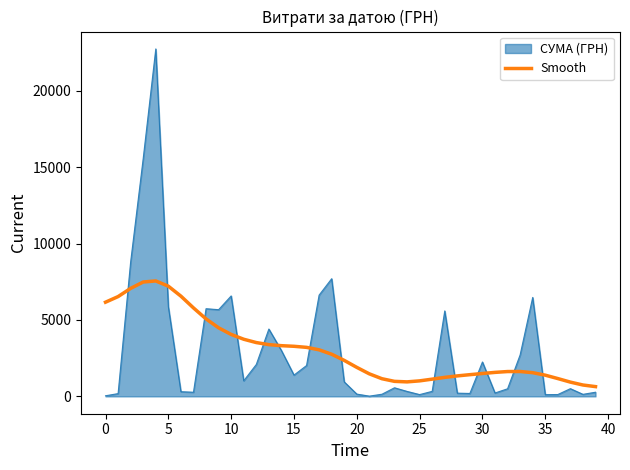

What is the difference between the maximum and minimum values in the Smooth series?

6914.1